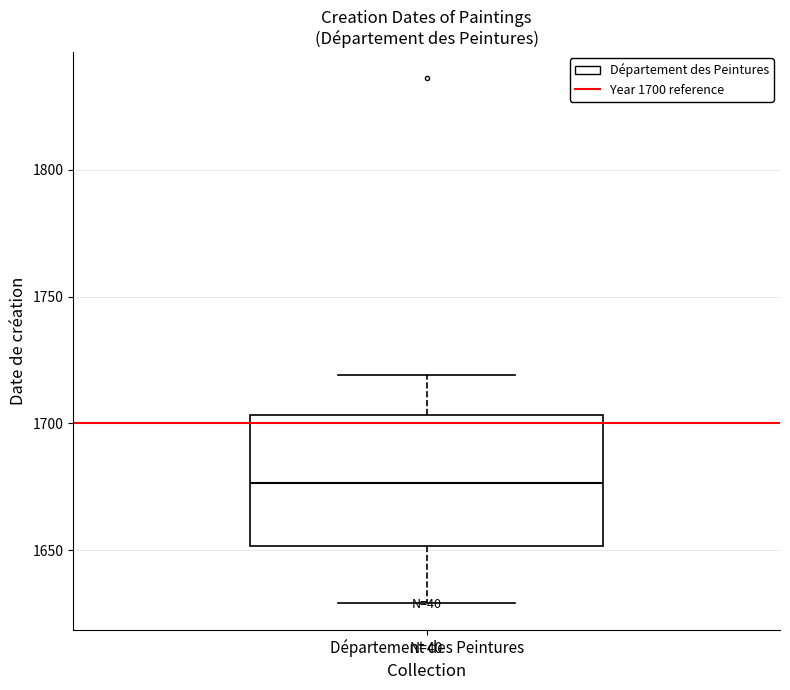

Where is the lower edge of the box for Département des Peintures on the y-axis? The values are not printed on the chart, so give them approximately, as read against the axis.

1650